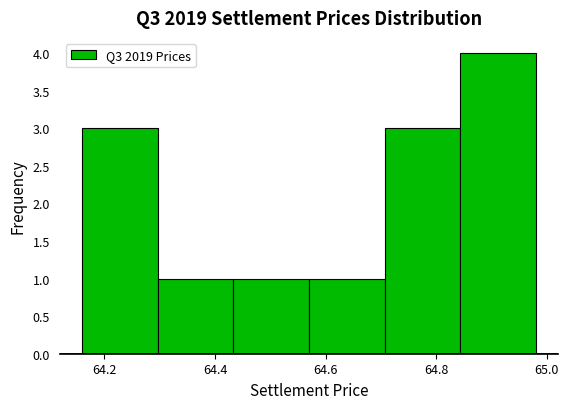

Reading left to right, transcribe this chart: for each bar, give the range it covers on the x-axis and its height. Neither the bar edges nor the heights are printed on the chart, so give them approximately, as read against the axes.

64.16 to 64.30: 3
64.30 to 64.44: 1
64.44 to 64.58: 1
64.58 to 64.70: 1
64.70 to 64.84: 3
64.84 to 64.98: 4